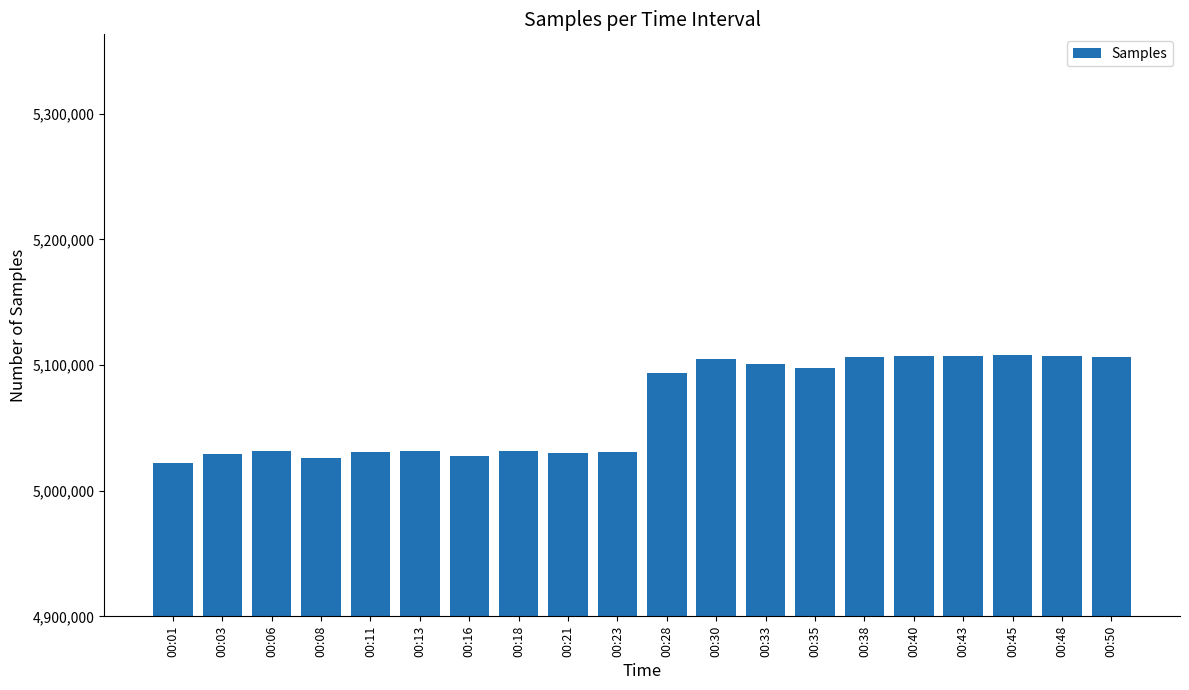

What is the difference between the second highest and second lowest values?

81202